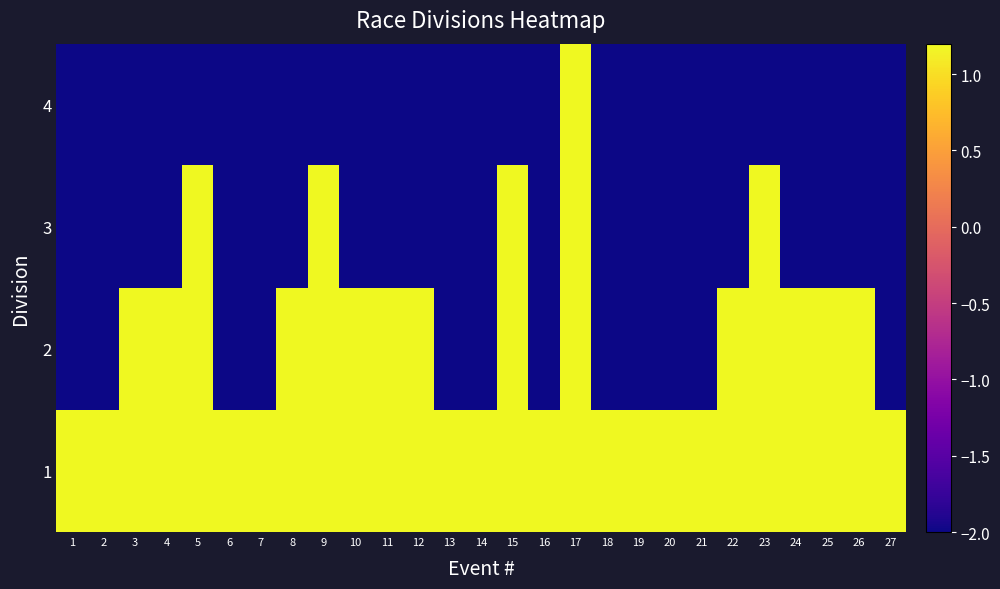

Reading left to right, list all the values displayed in this chart.

1: 1=1.2	2=1.2	3=1.2	4=1.2	5=1.2	6=1.2	7=1.2	8=1.2	9=1.2	10=1.2	11=1.2	12=1.2	13=1.2	14=1.2	15=1.2	16=1.2	17=1.2	18=1.2	19=1.2	20=1.2	21=1.2	22=1.2	23=1.2	24=1.2	25=1.2	26=1.2	27=1.2
2: 1=-2.0	2=-2.0	3=1.2	4=1.2	5=1.2	6=-2.0	7=-2.0	8=1.2	9=1.2	10=1.2	11=1.2	12=1.2	13=-2.0	14=-2.0	15=1.2	16=-2.0	17=1.2	18=-2.0	19=-2.0	20=-2.0	21=-2.0	22=1.2	23=1.2	24=1.2	25=1.2	26=1.2	27=-2.0
3: 1=-2.0	2=-2.0	3=-2.0	4=-2.0	5=1.2	6=-2.0	7=-2.0	8=-2.0	9=1.2	10=-2.0	11=-2.0	12=-2.0	13=-2.0	14=-2.0	15=1.2	16=-2.0	17=1.2	18=-2.0	19=-2.0	20=-2.0	21=-2.0	22=-2.0	23=1.2	24=-2.0	25=-2.0	26=-2.0	27=-2.0
4: 1=-2.0	2=-2.0	3=-2.0	4=-2.0	5=-2.0	6=-2.0	7=-2.0	8=-2.0	9=-2.0	10=-2.0	11=-2.0	12=-2.0	13=-2.0	14=-2.0	15=-2.0	16=-2.0	17=1.2	18=-2.0	19=-2.0	20=-2.0	21=-2.0	22=-2.0	23=-2.0	24=-2.0	25=-2.0	26=-2.0	27=-2.0